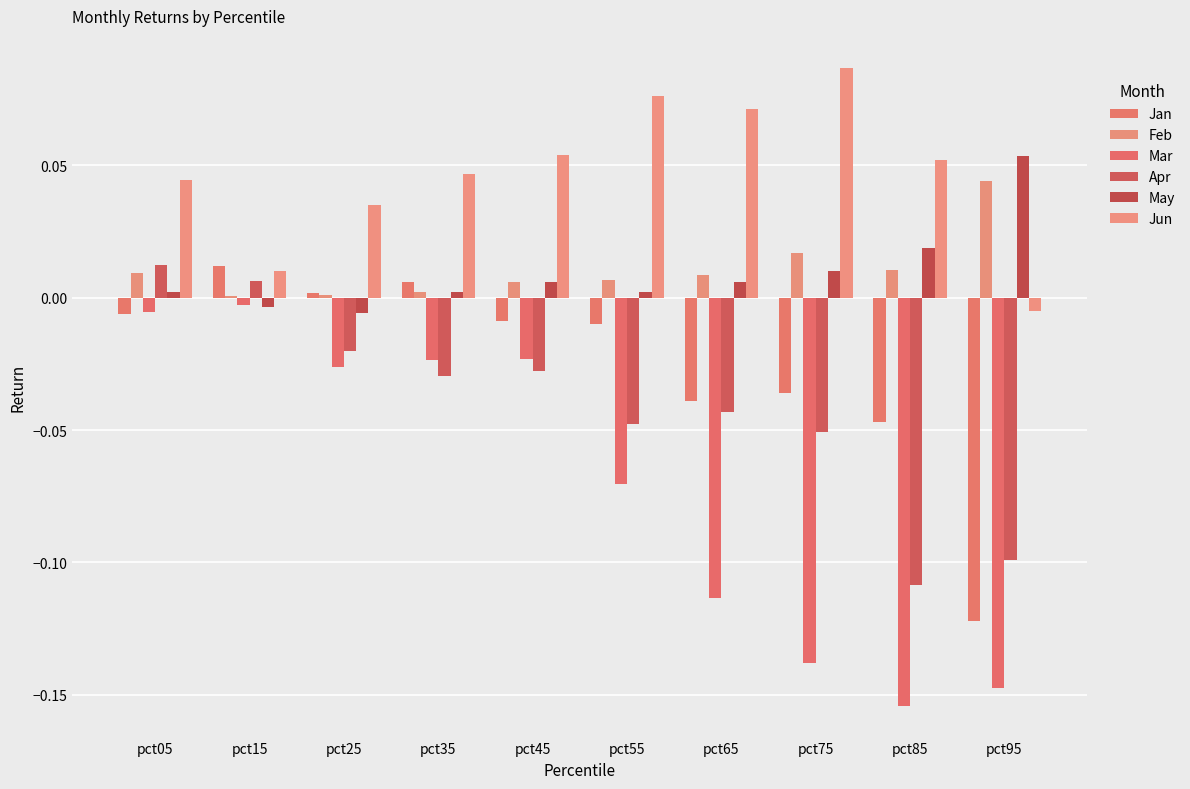

What is the average value of the Mar series?

-0.1